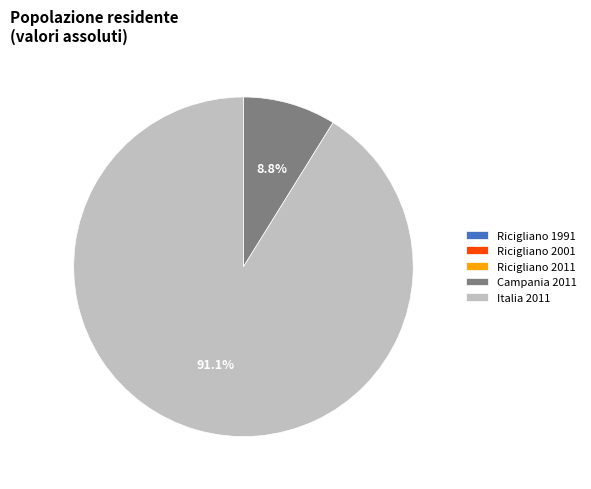

What is the total percentage of Italia 2011 and Campania 2011?

100.0%